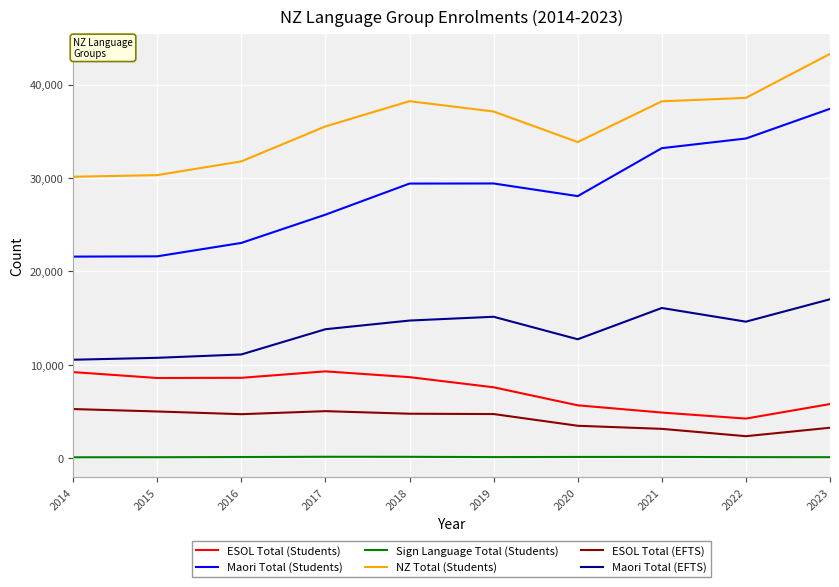

At how many categories does at least one series exceed 33410?

7